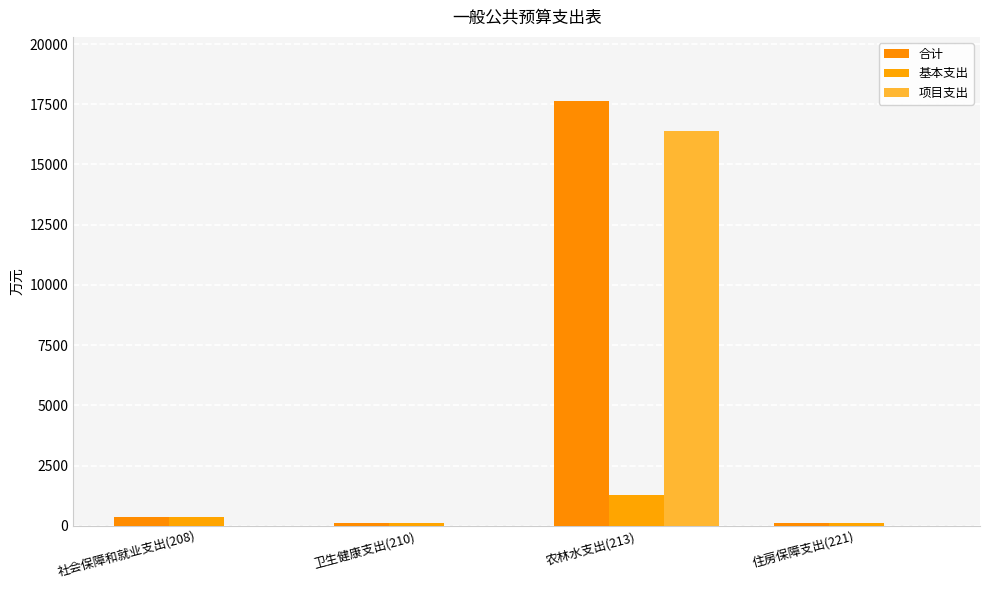

True or false: 项目支出 has a value of -6471.5 at 卫生健康支出(210).

False